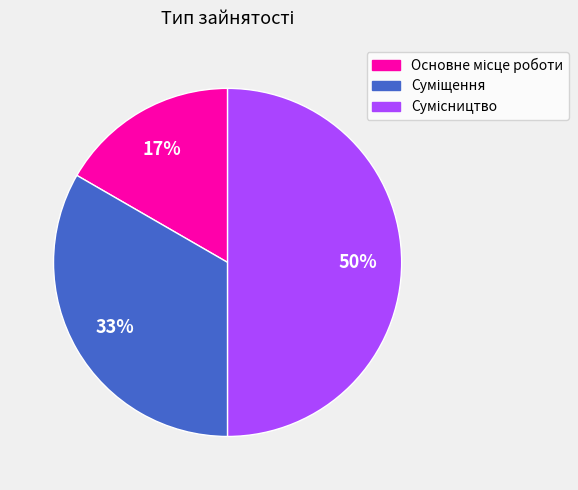

To the nearest percent, what is the average slice percentage?

33%